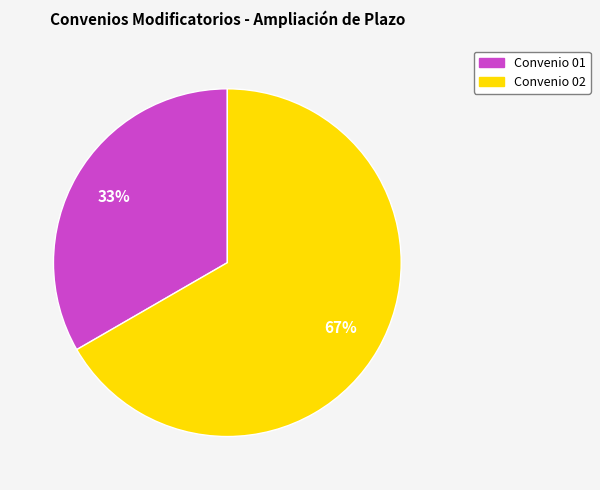

Is there a majority slice in this chart?

Yes